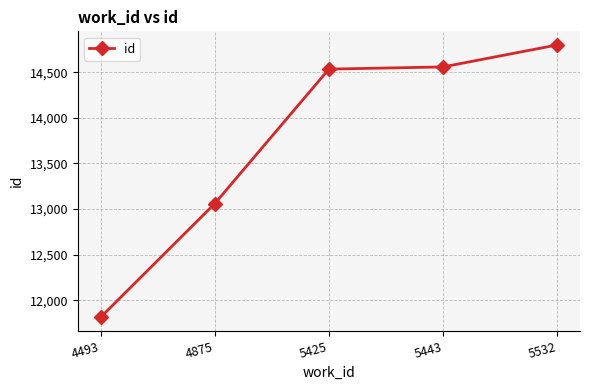

How many lines are shown in the chart?

1